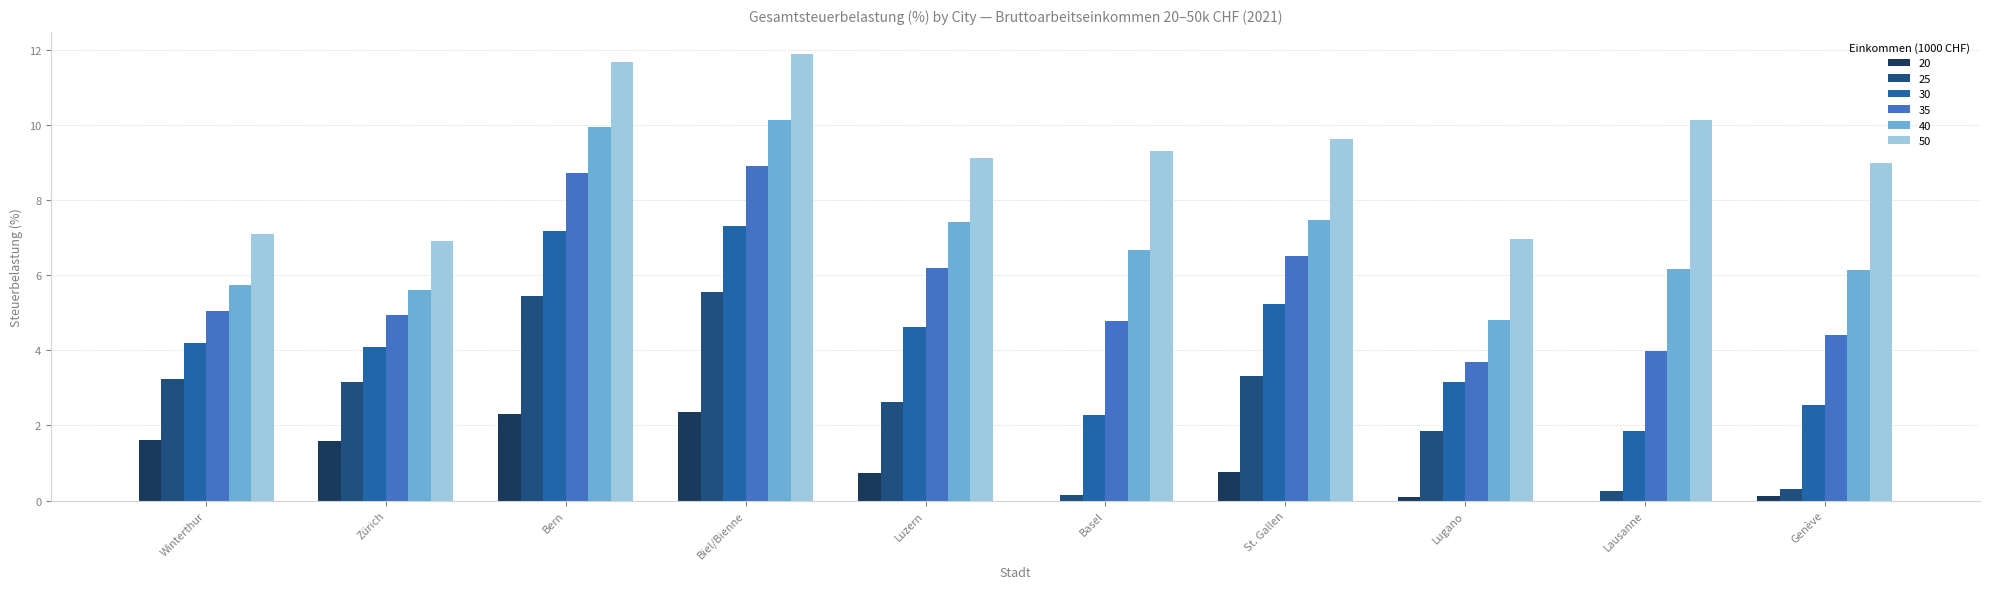

What is the approximate value of 35 at Zürich?

4.9